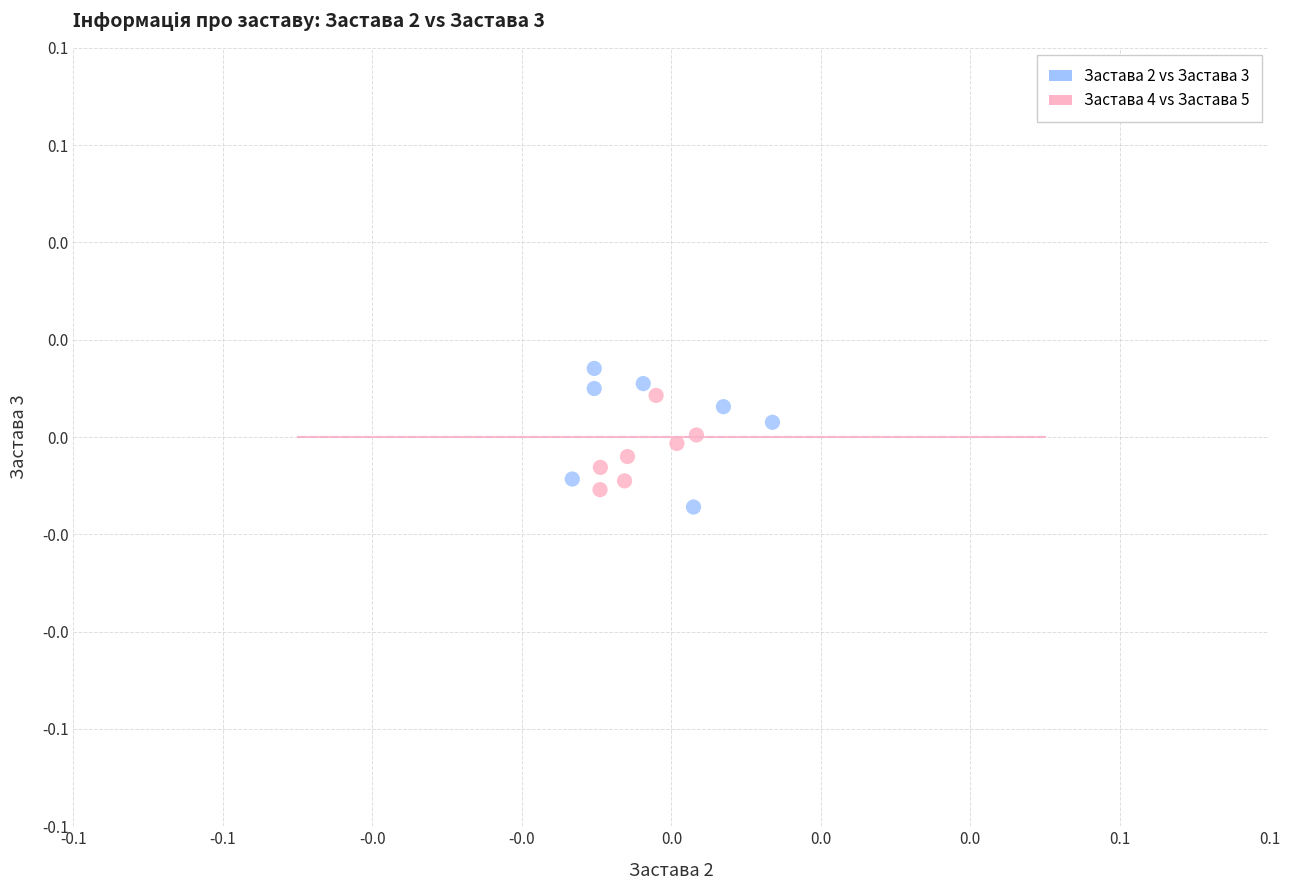

Which series reaches the minimum Y coordinate?

Застава 2 vs Застава 3